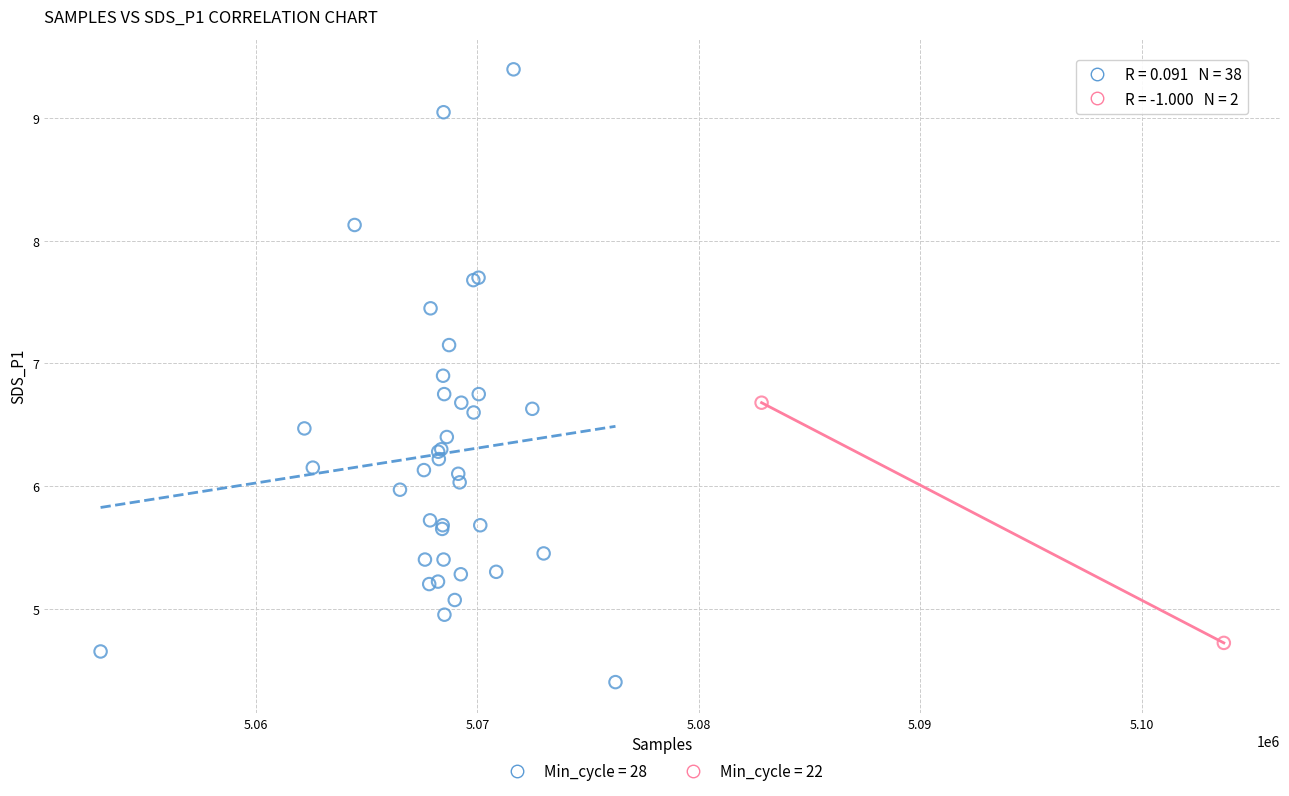

What are all the series names shown in the legend?

Min_cycle = 28, Min_cycle = 22